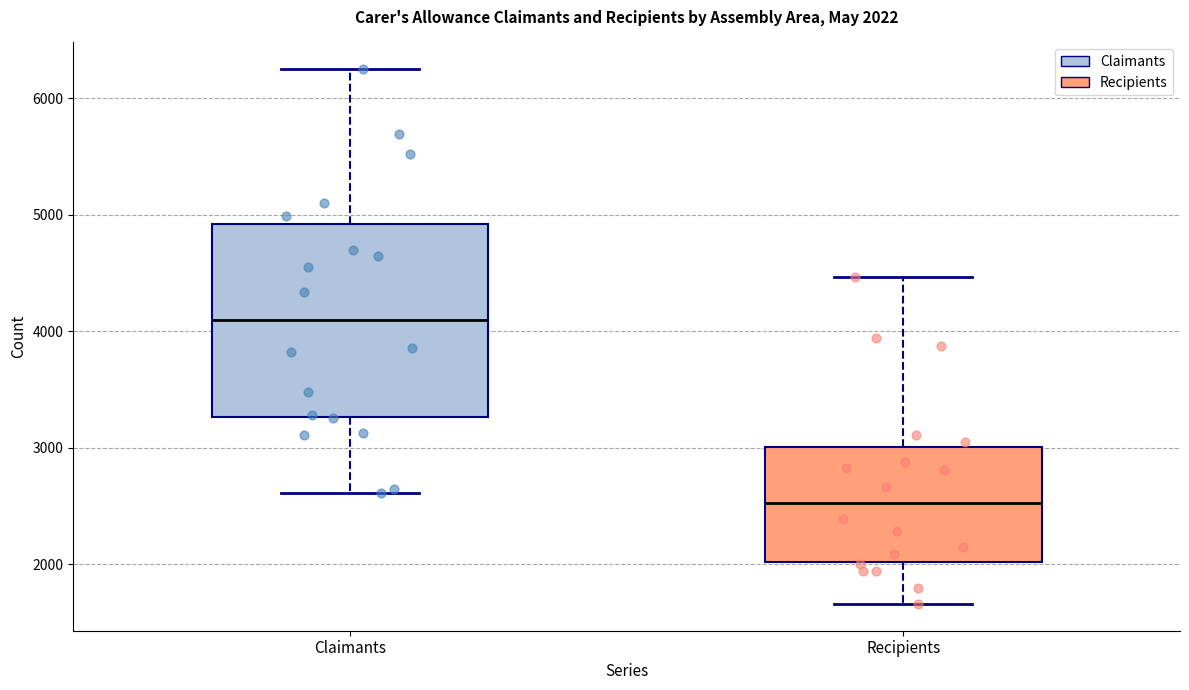

Which box's median line is the lowest?

Recipients